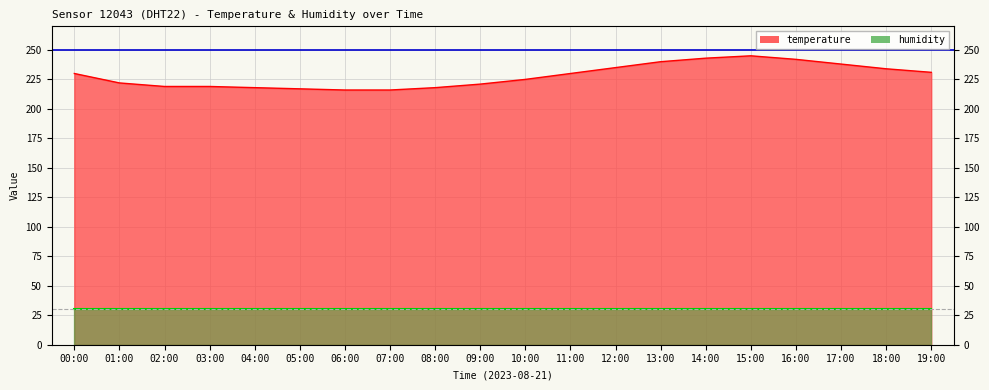

Is it true that the value at 02:00 is 356?

False